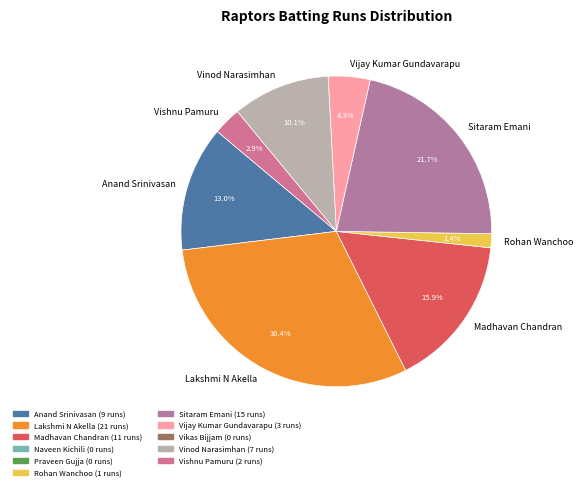

To the nearest percent, what is the average slice percentage?

12%